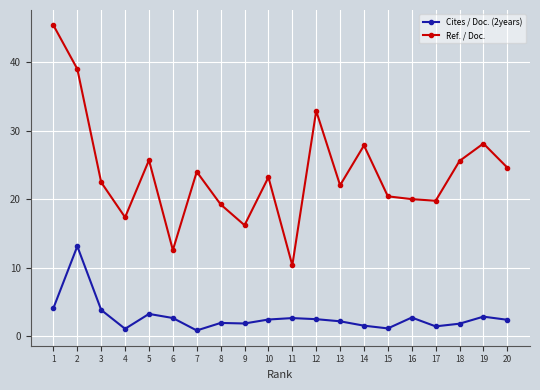

What is the average value of the Ref. / Doc. series?

23.8